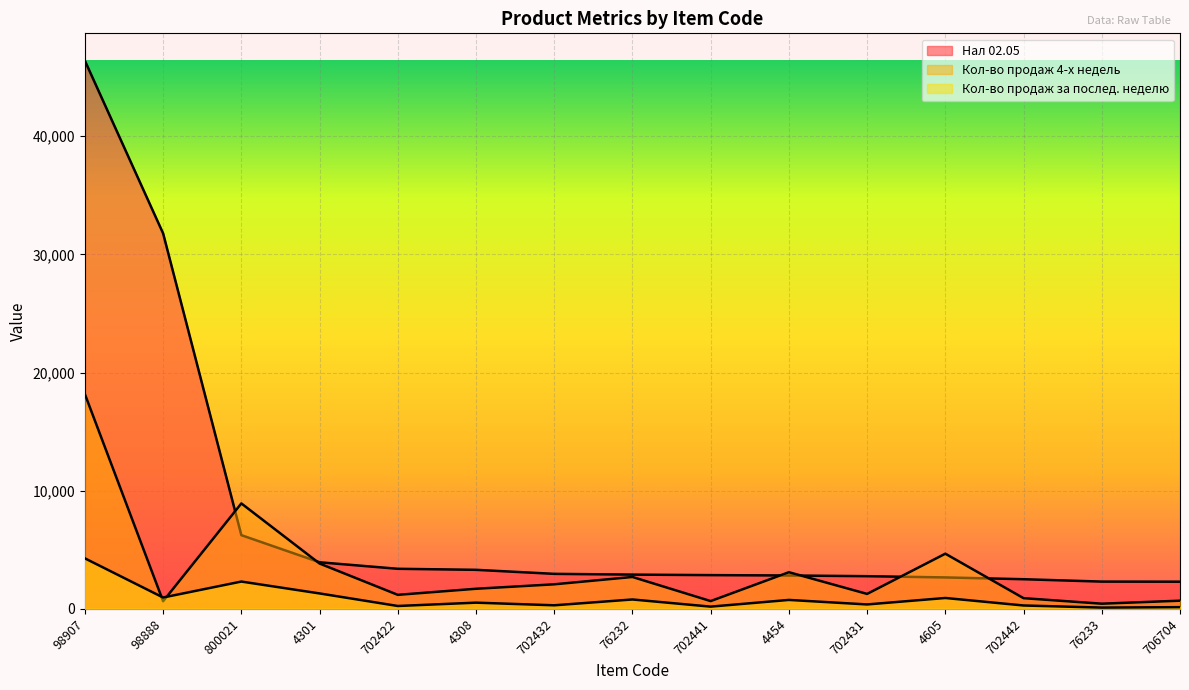

True or false: Кол-во продаж за послед. неделю and Нал 02.05 cross at least once.

False